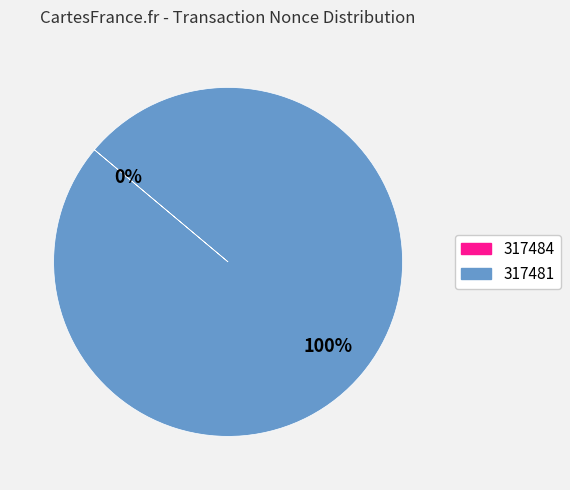

What percentage is the 317481 slice, to the nearest percent?

100%